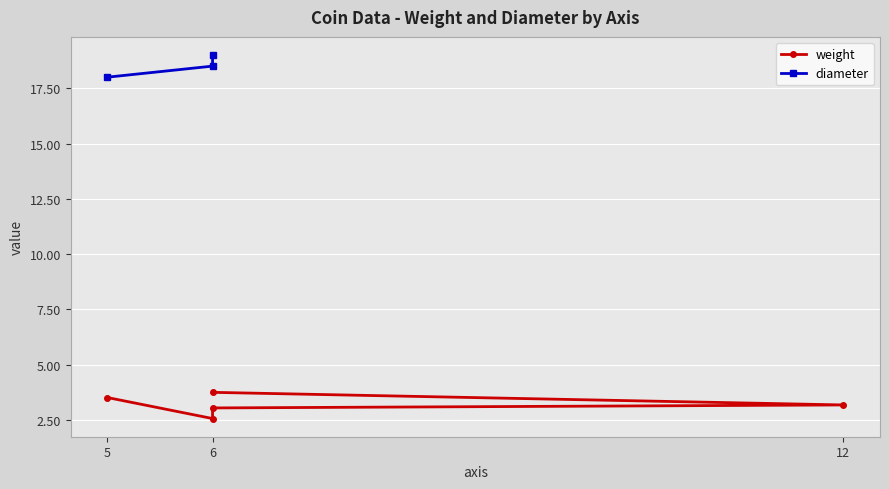

What is the ratio of the value at 6 to the value at 12?

0.8